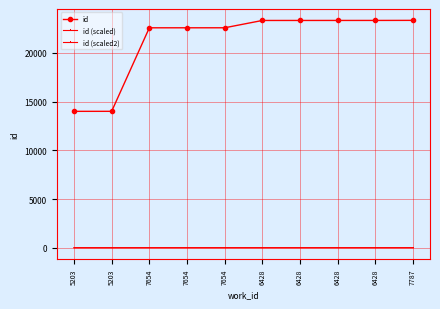

How many lines are shown in the chart?

3